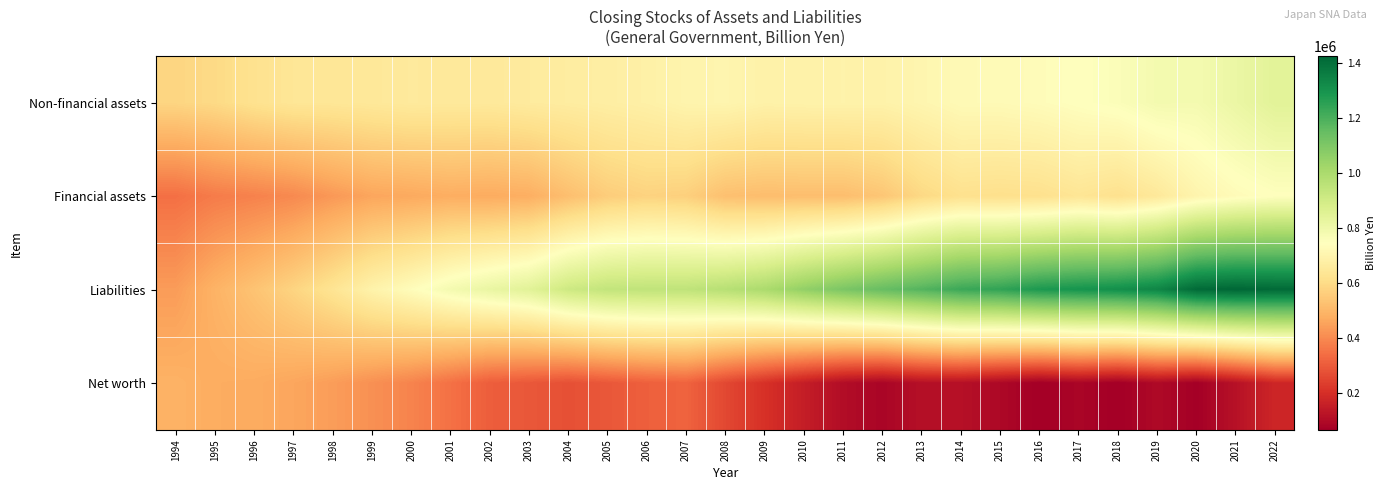

Rank the series by their average value, from lowest to highest.

Net worth, Financial assets, Non-financial assets, Liabilities